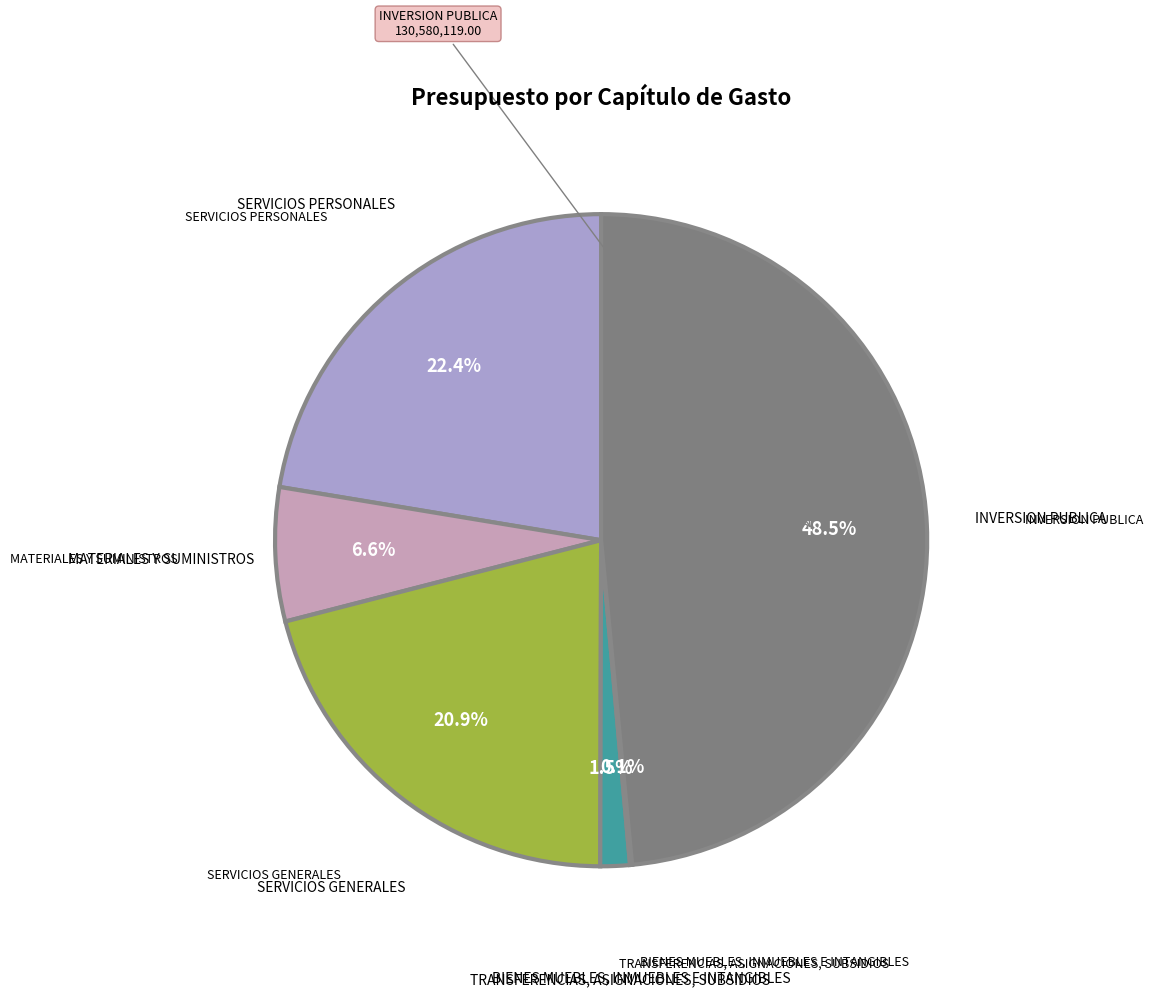

Which category has the biggest portion of the pie?

INVERSION PUBLICA